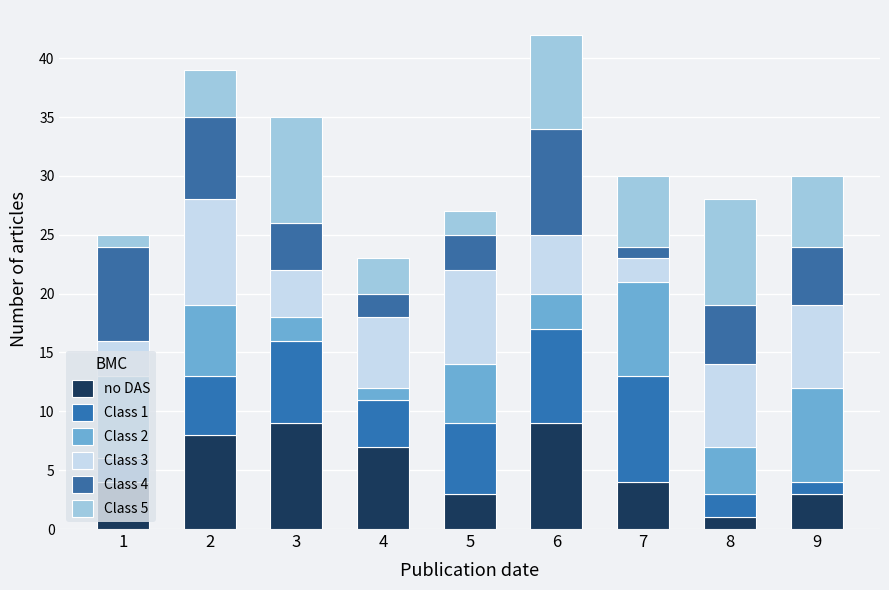

Read the no DAS value at 7.

4